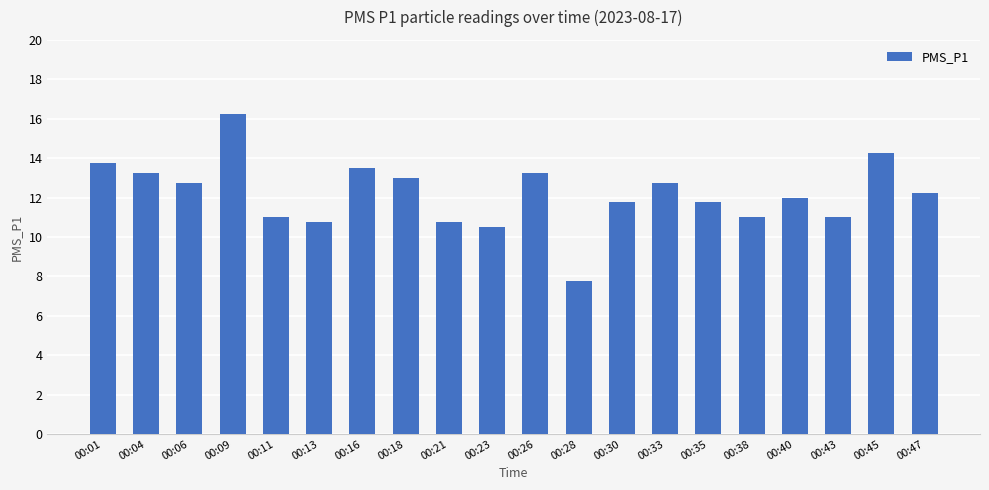

What is the value of the 5th bar from the left?

11.0